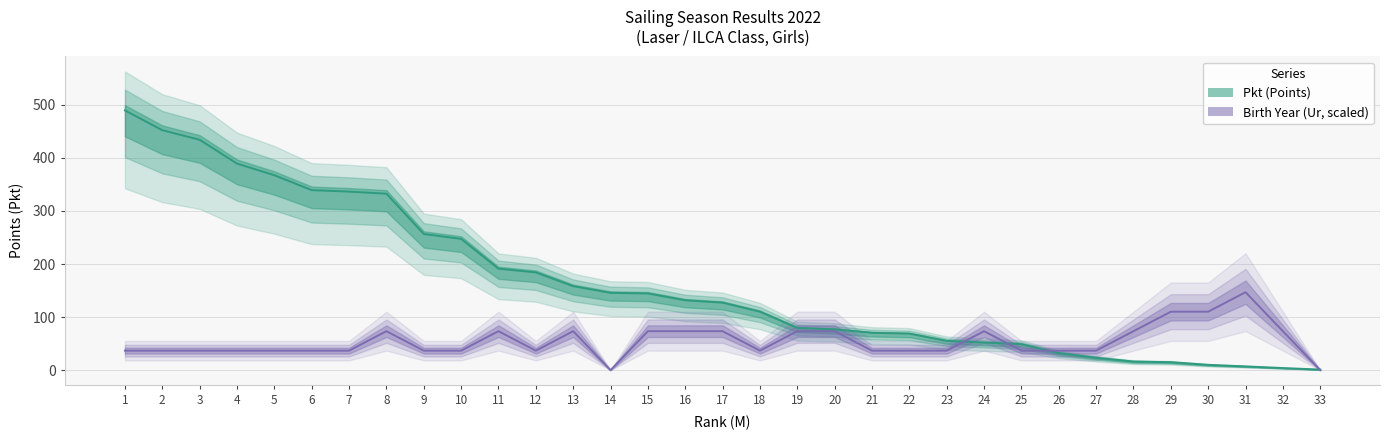

How many data points in Ur are less than 36?

2